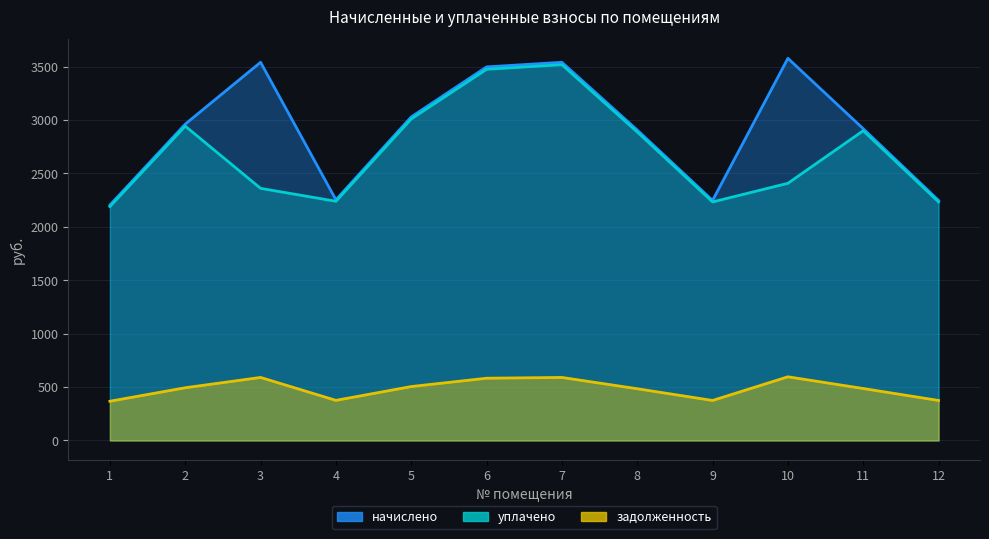

Which series has the widest spread of values?

начислено